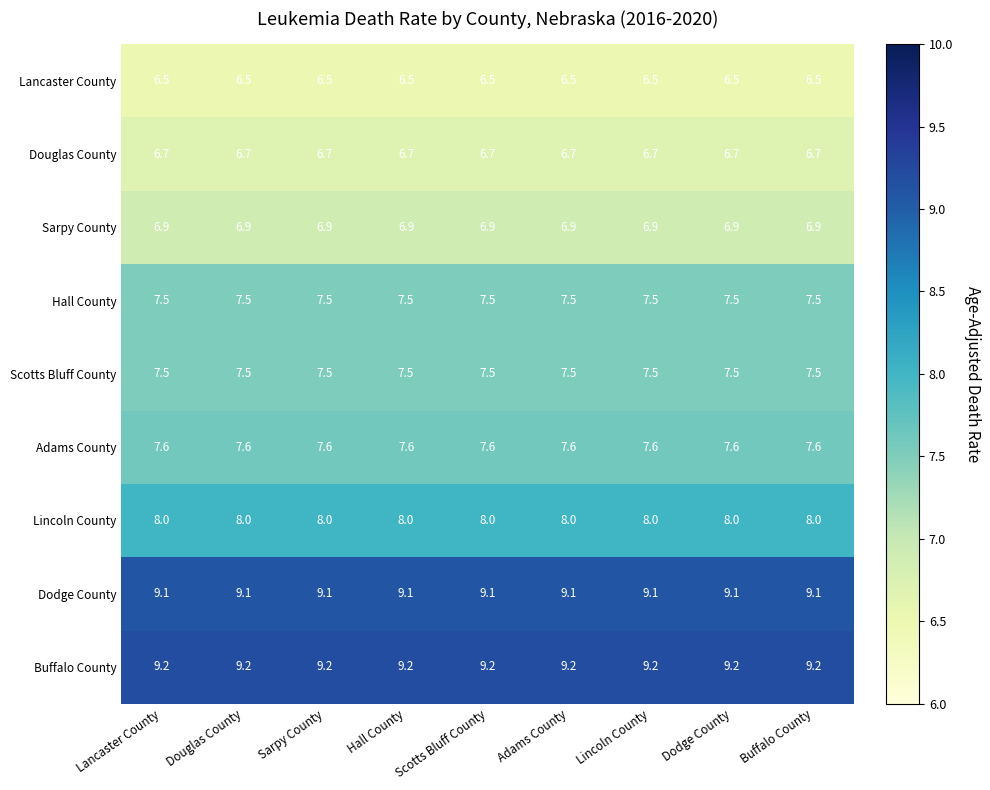

The value of Lancaster County at Douglas County is 2.8. True or false?

False